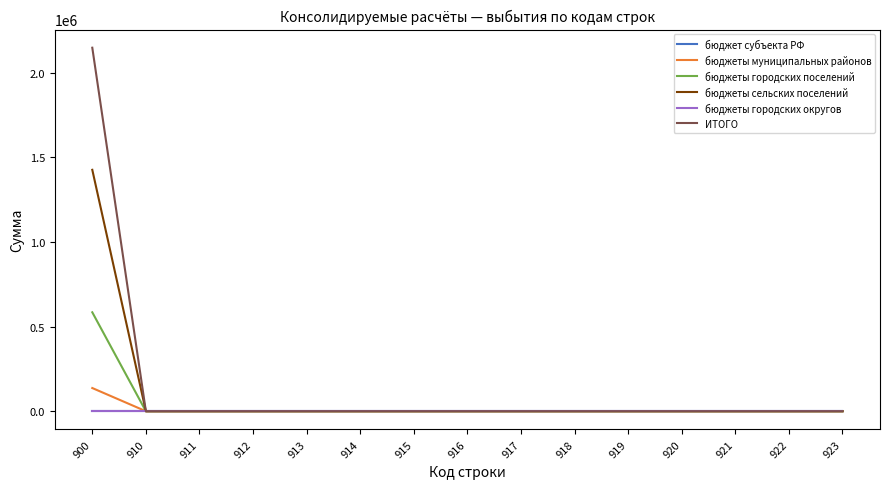

Is this an area chart (filled region under the line)?

No